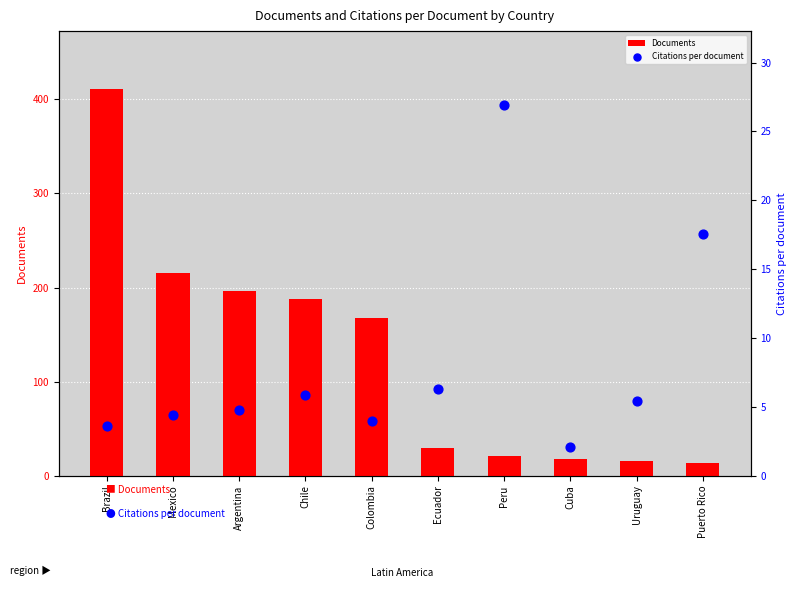

Which series has the largest total across all categories?

Documents